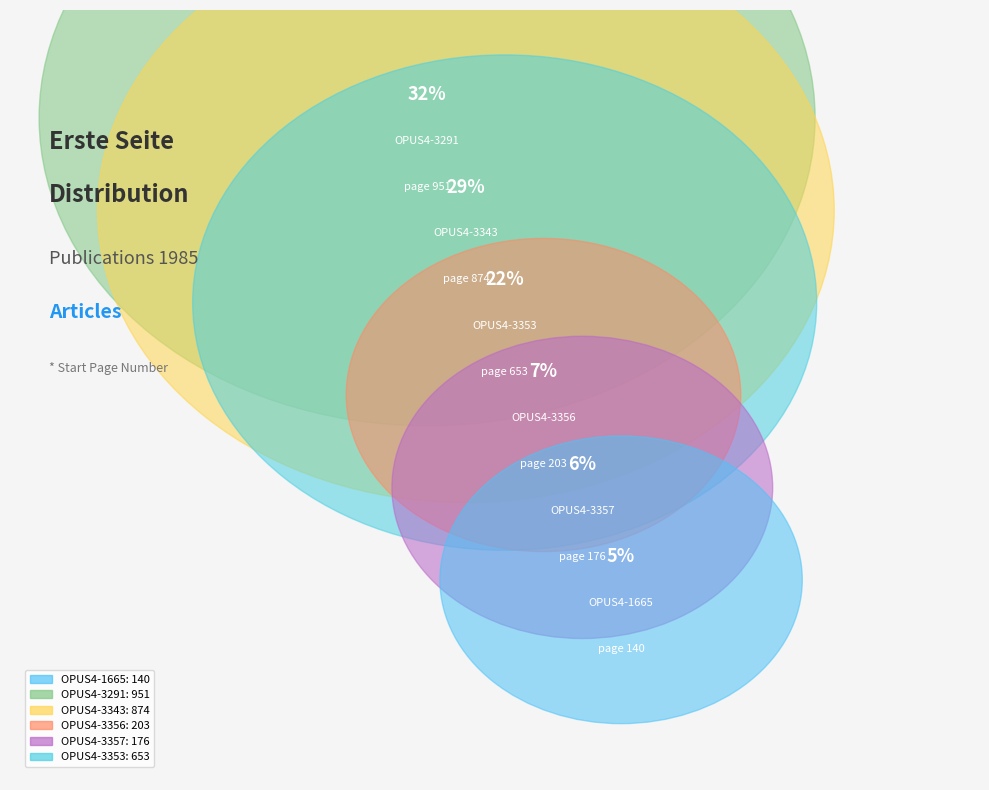

Is OPUS4-3356 the majority of the pie?

No